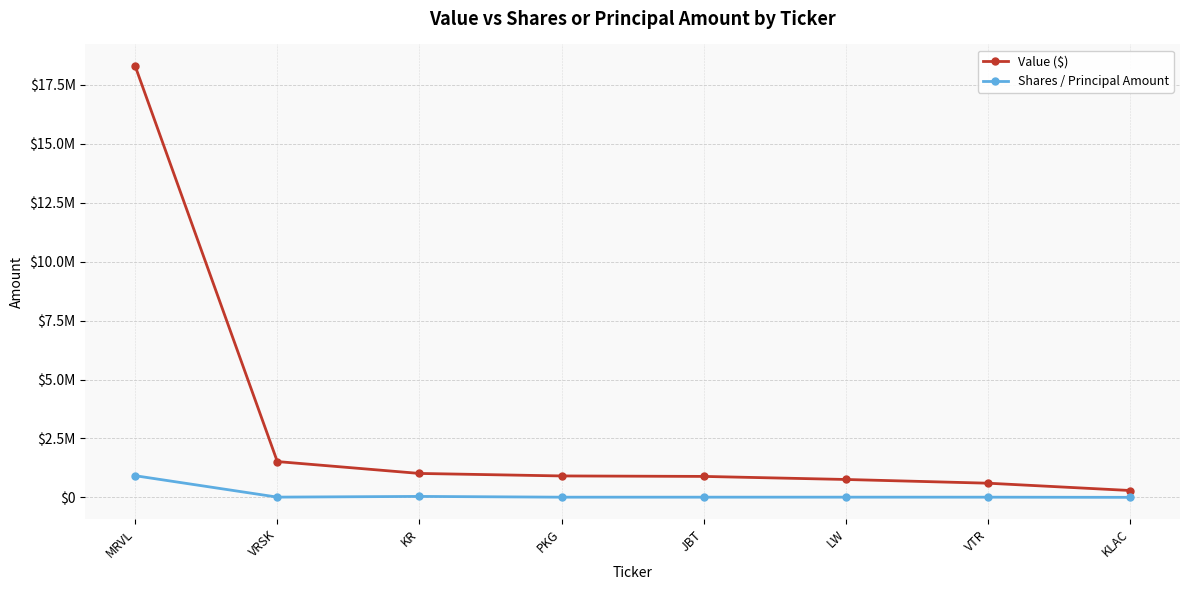

At KR, list the series in order from largest to smallest.

Value ($), Shares / Principal Amount